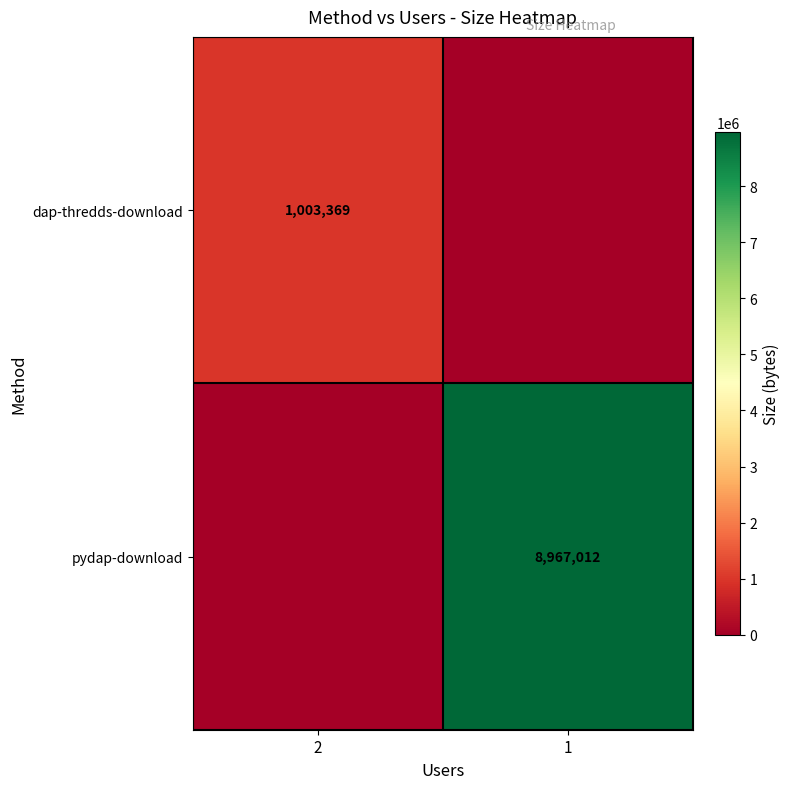

Is the value of dap-thredds-download at 2 greater than the value of pydap-download at 1?

No